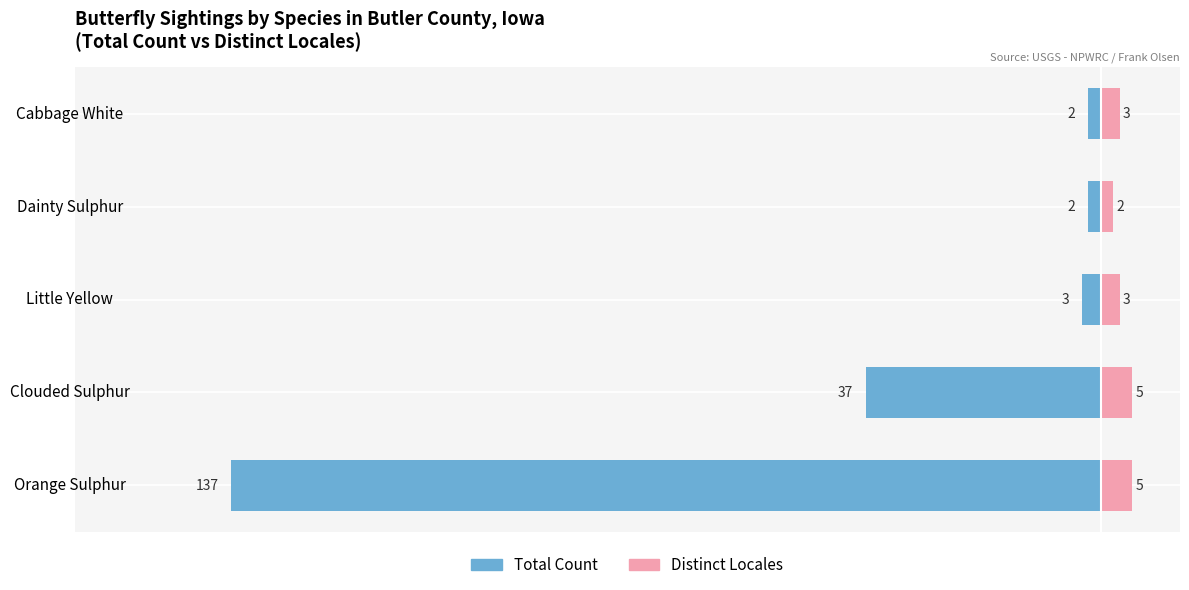

Rank the categories by Total Count value from lowest to highest.

Orange Sulphur, Clouded Sulphur, Little Yellow, Dainty Sulphur, Cabbage White